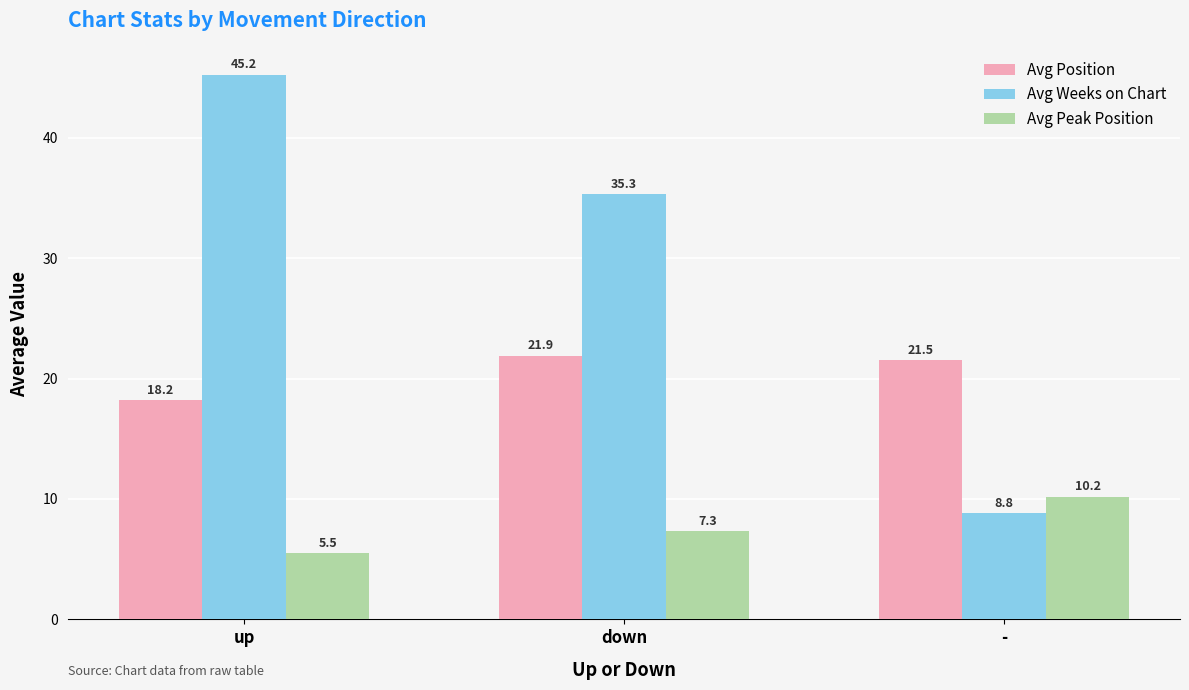

Rank the series at down from highest to lowest value.

Avg Weeks on Chart, Avg Position, Avg Peak Position